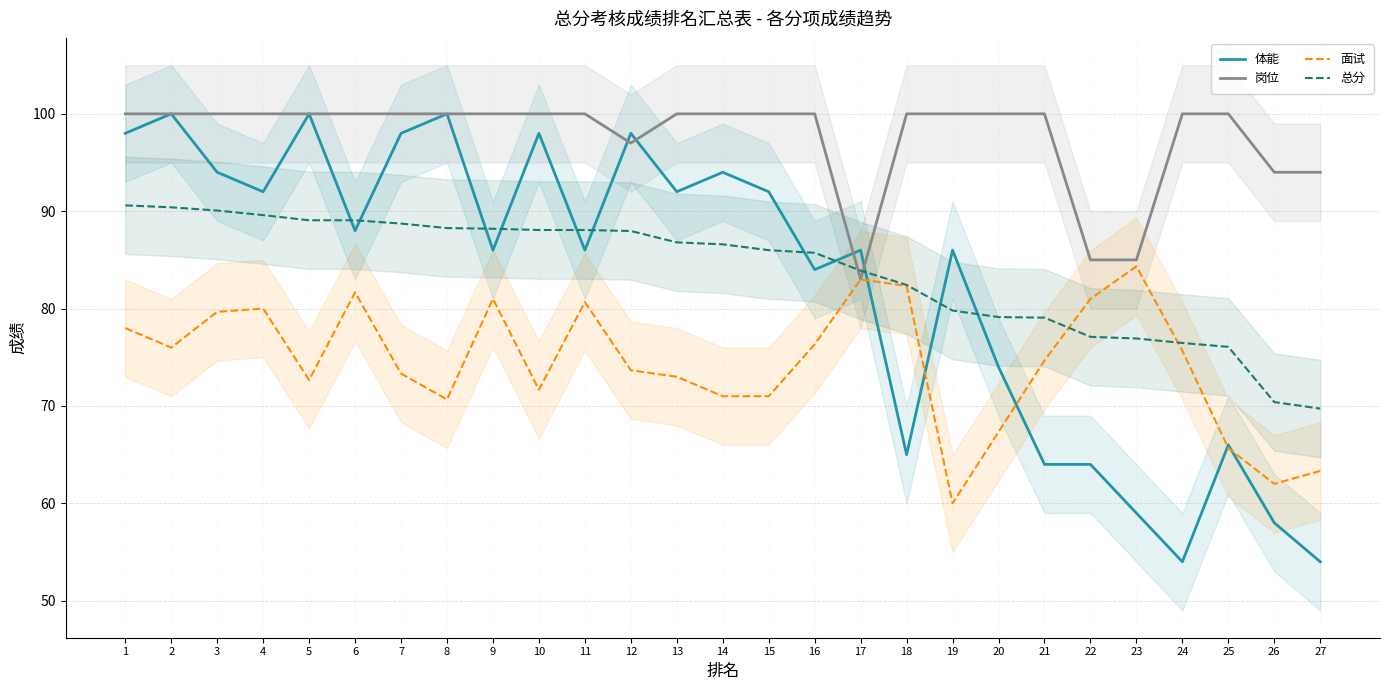

Where do 体能 and 总分 first cross each other?

5 and 6